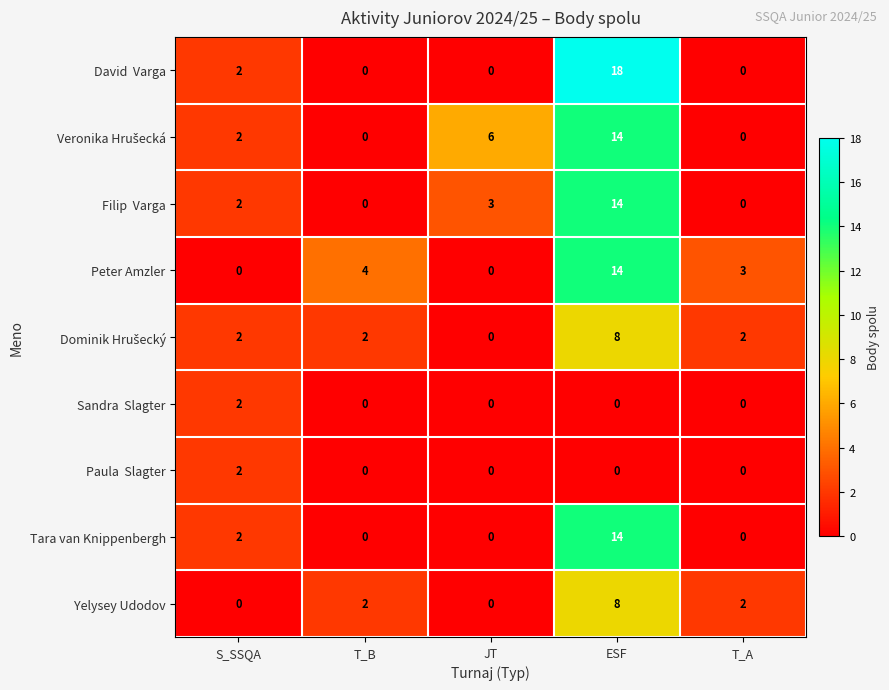

At how many categories does at least one series exceed 0?

5